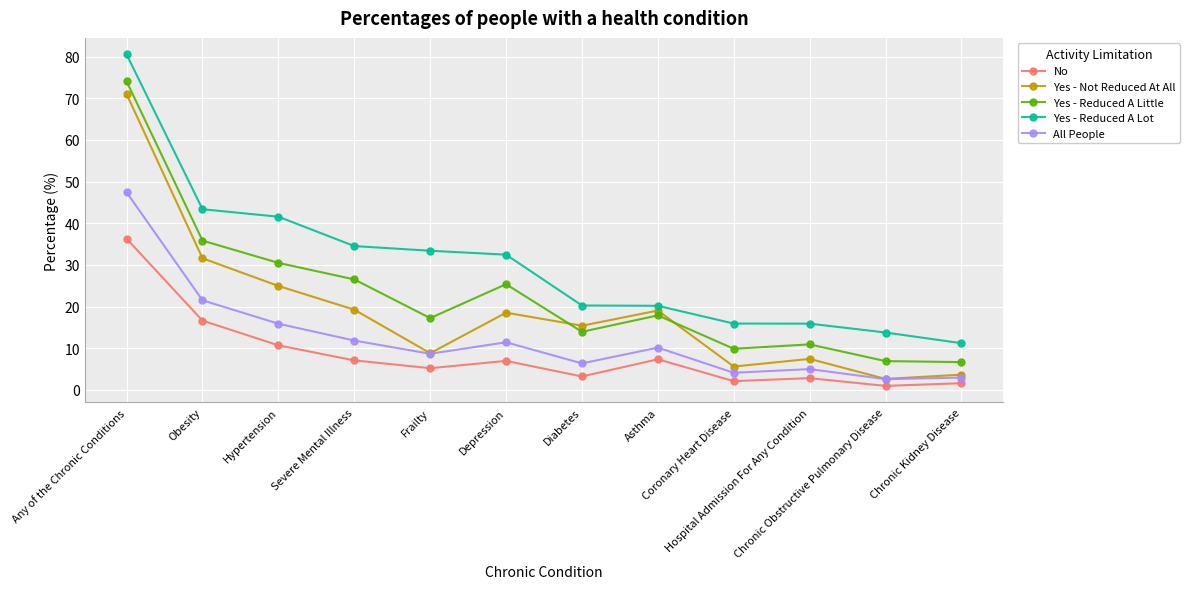

Which series changed the most between Severe Mental Illness and Chronic Obstructive Pulmonary Disease?

Yes - Reduced A Lot